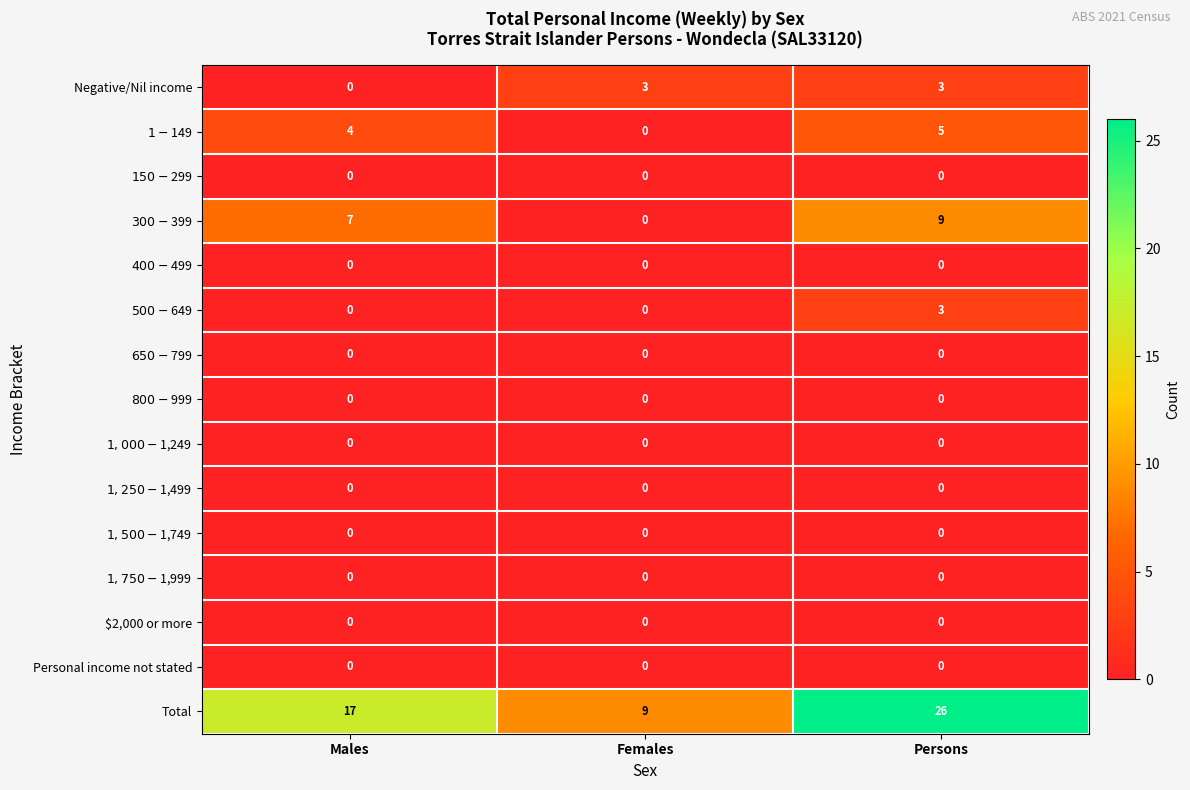

At which label is Negative/Nil income closest to 1?

Males